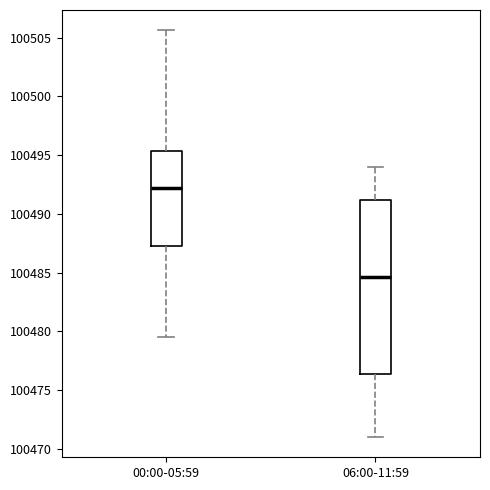

Comparing the boxes themselves (not the whiskers), which one is the tallest?

06:00-11:59